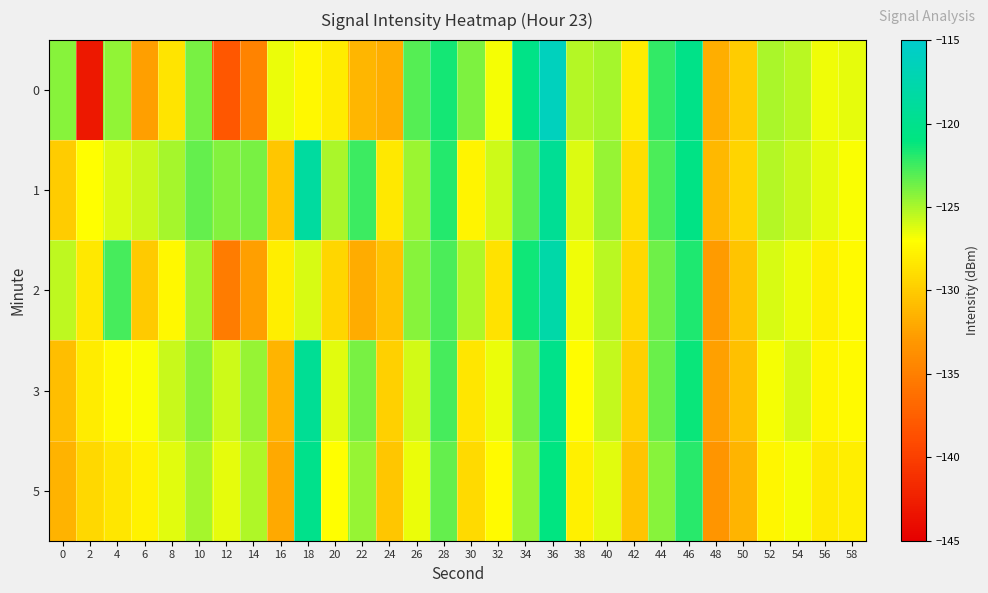

Reading right to left, transcribe all the data shown in this chart.

0: 58=-126.5	56=-126.7	54=-125.3	52=-125.1	50=-129.9	48=-131.7	46=-120.3	44=-122.2	42=-128.1	40=-124.9	38=-125.3	36=-116.3	34=-120.5	32=-126.8	30=-124.0	28=-121.5	26=-123.0	24=-131.7	22=-131.2	20=-128.1	18=-127.3	16=-126.6	14=-134.7	12=-138.2	10=-123.9	8=-128.6	6=-132.6	4=-124.4	2=-143.1	0=-124.2
1: 58=-126.9	56=-126.4	54=-125.7	52=-125.3	50=-129.5	48=-131.1	46=-120.6	44=-122.8	42=-128.9	40=-124.5	38=-126.2	36=-119.4	34=-123.1	32=-125.8	30=-127.6	28=-121.9	26=-124.7	24=-128.3	22=-122.5	20=-125.0	18=-118.6	16=-130.3	14=-123.9	12=-124.1	10=-123.4	8=-124.9	6=-125.7	4=-126.2	2=-127.0	0=-130.0
2: 58=-127.3	56=-127.8	54=-126.5	52=-126.1	50=-130.4	48=-132.9	46=-121.7	44=-123.6	42=-129.2	40=-125.4	38=-126.7	36=-117.9	34=-121.4	32=-128.6	30=-125.1	28=-122.8	26=-124.2	24=-130.5	22=-131.8	20=-129.3	18=-126.1	16=-127.9	14=-132.6	12=-135.2	10=-124.8	8=-127.4	6=-130.1	4=-122.7	2=-128.3	0=-125.5
3: 58=-127.2	56=-127.5	54=-126.1	52=-126.8	50=-130.7	48=-132.5	46=-121.3	44=-123.5	42=-129.7	40=-125.6	38=-127.1	36=-120.2	34=-123.9	32=-126.6	30=-128.4	28=-122.7	26=-125.9	24=-129.7	22=-123.8	20=-126.3	18=-119.4	16=-131.4	14=-124.5	12=-125.8	10=-124.2	8=-125.7	6=-126.9	4=-127.3	2=-128.1	0=-130.8
5: 58=-127.9	56=-128.2	54=-126.8	52=-127.5	50=-131.4	48=-133.2	46=-122.0	44=-124.2	42=-130.4	40=-126.3	38=-127.8	36=-120.9	34=-124.6	32=-127.3	30=-129.1	28=-123.4	26=-126.6	24=-130.3	22=-124.5	20=-127.0	18=-120.1	16=-132.1	14=-125.1	12=-126.4	10=-124.9	8=-126.3	6=-127.7	4=-128.4	2=-129.2	0=-131.5